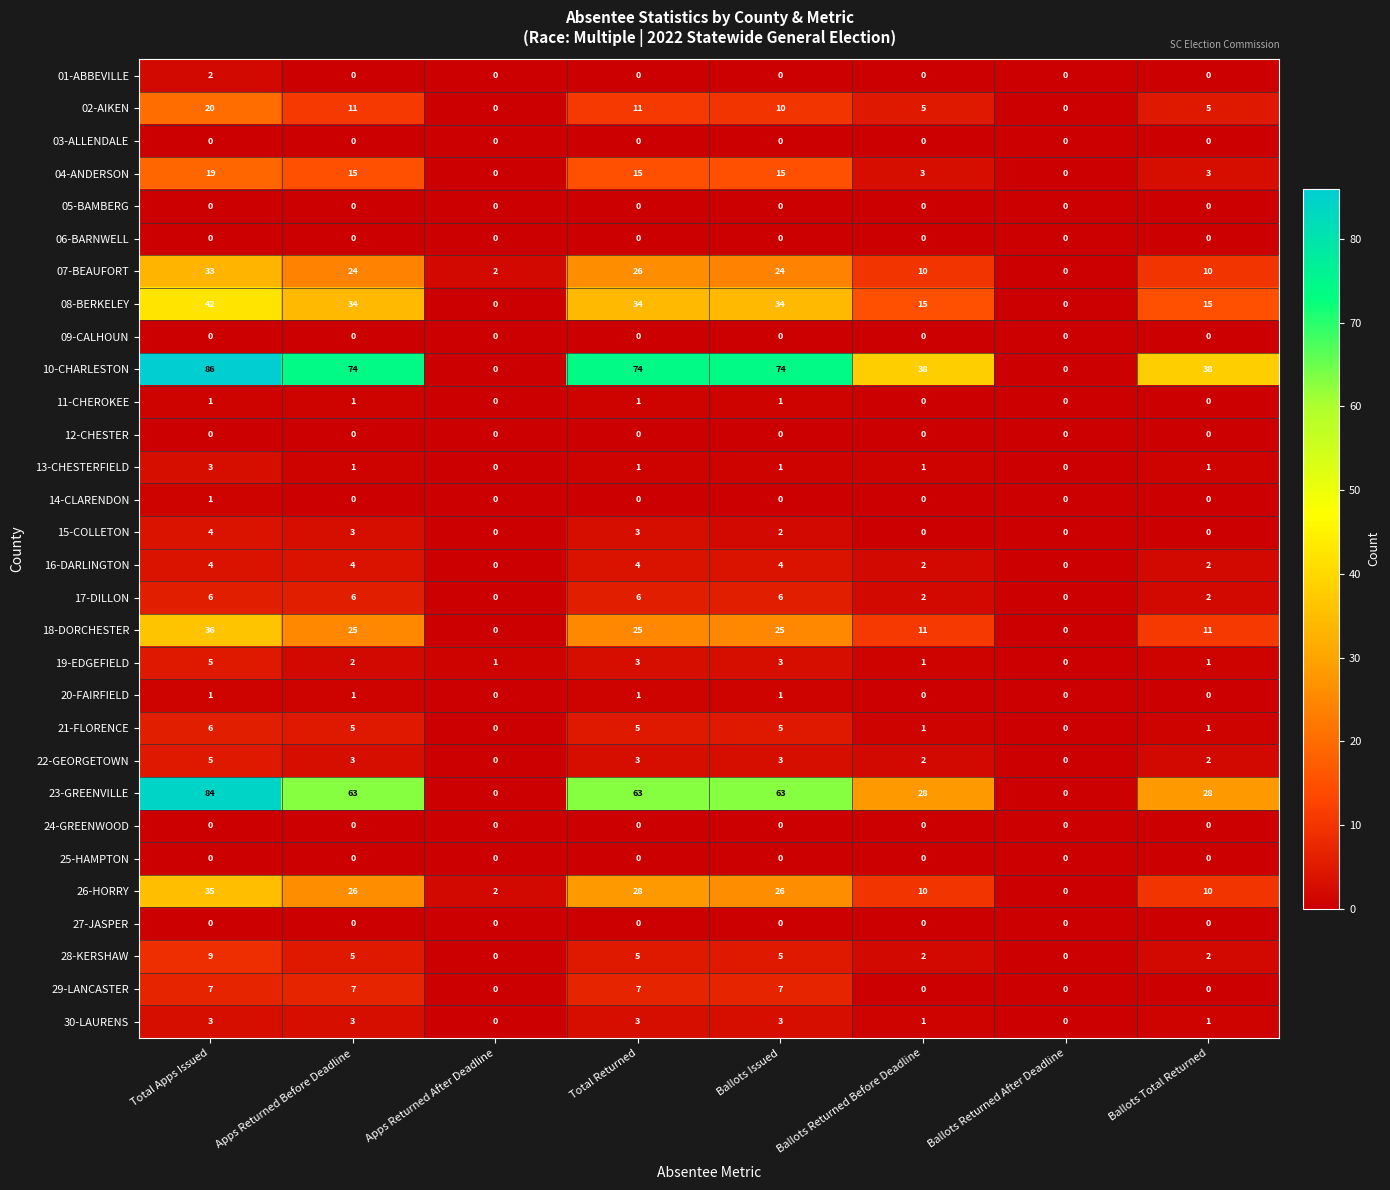

What is the maximum value for 30-LAURENS?

3